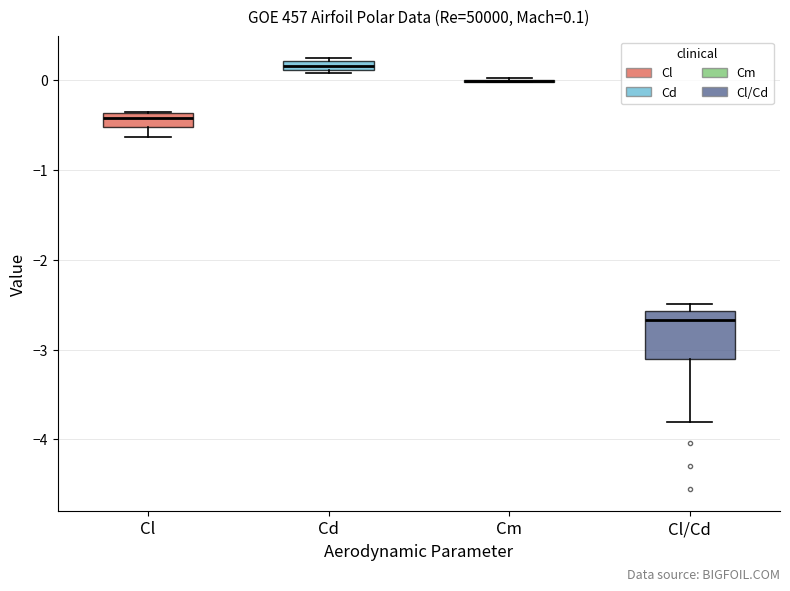

Which box is the tallest, from its lower edge to its upper edge?

Cl/Cd